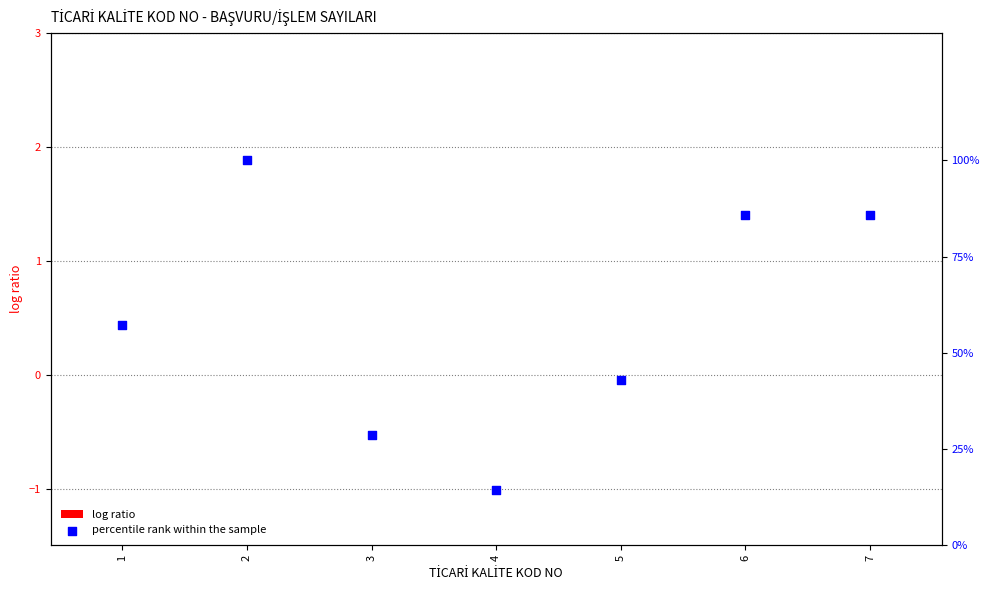

Is the value of log ratio at 1 greater than the value of percentile rank within the sample at 7?

No